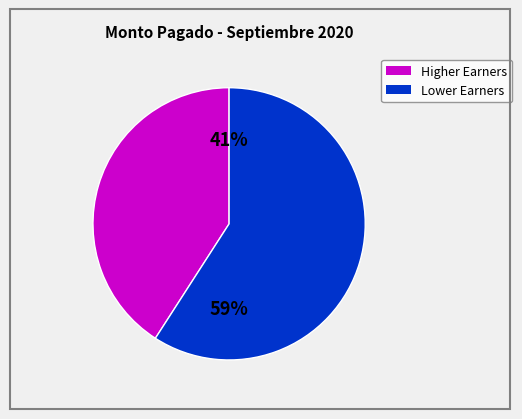

Is there any slice that represents more than half of the pie?

Yes